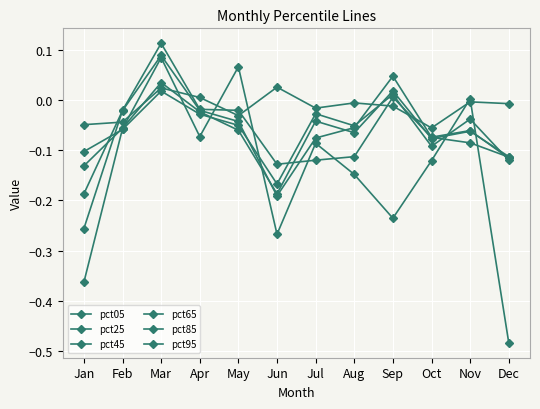

What is the sum of all pct85 values?

-0.8